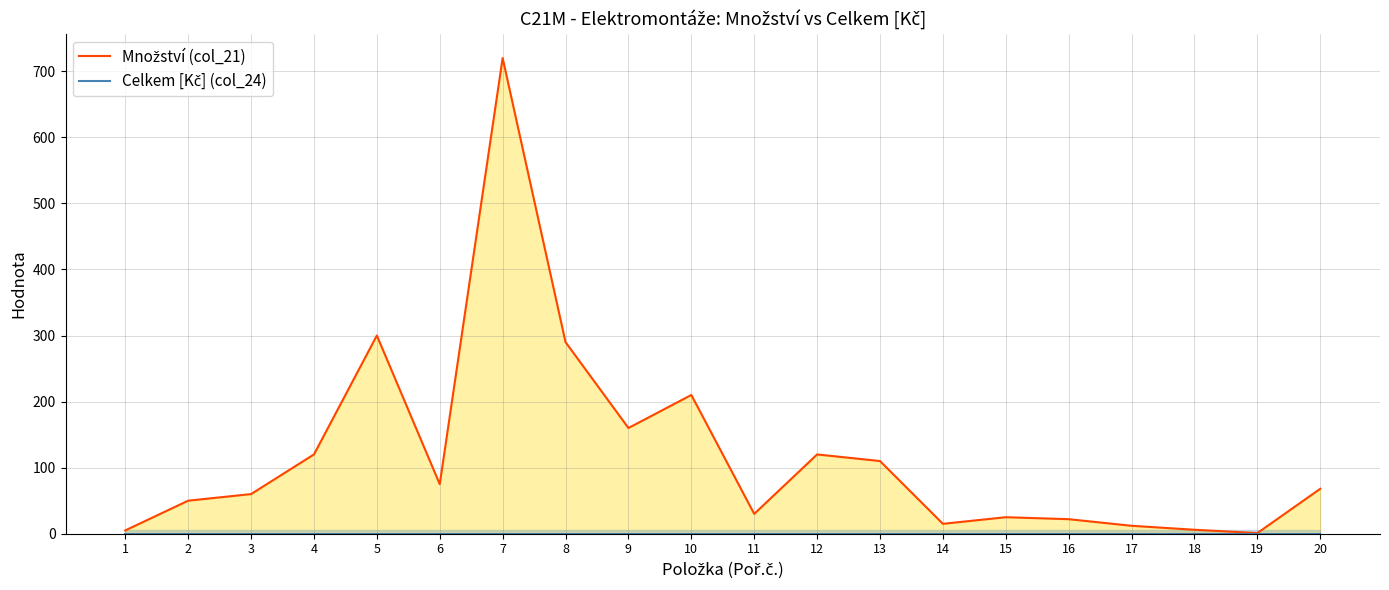

What is the value of the Množství (col_21) point at the 18th from the left?

6